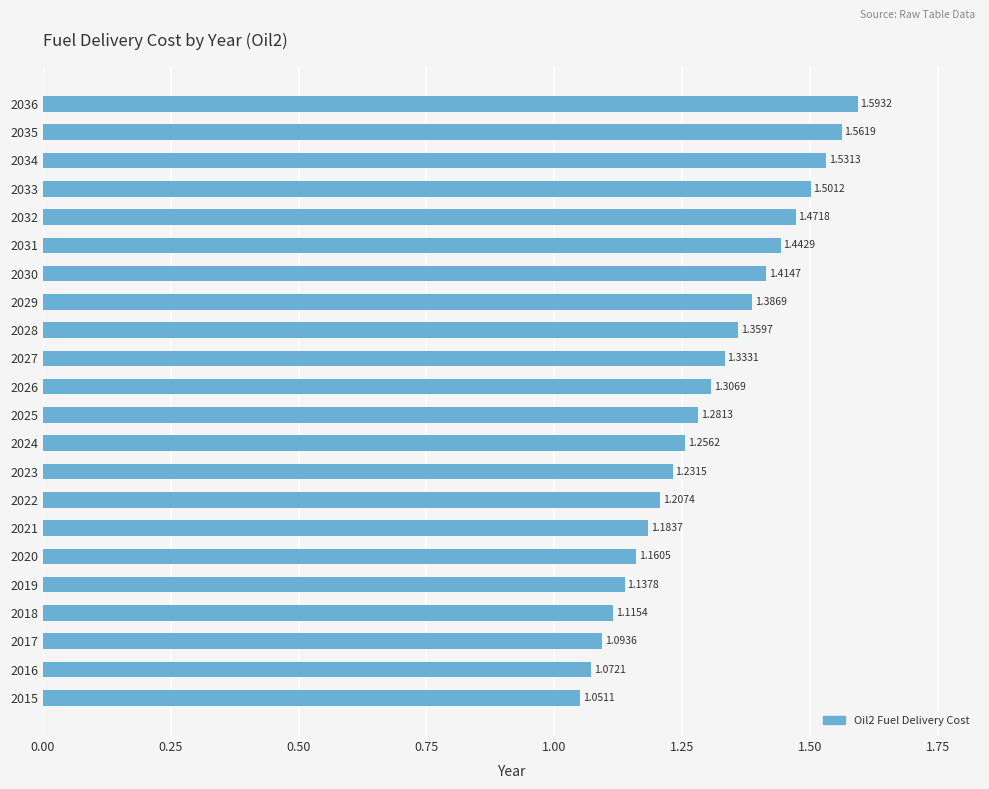

What is the difference between the maximum and minimum values?

0.5